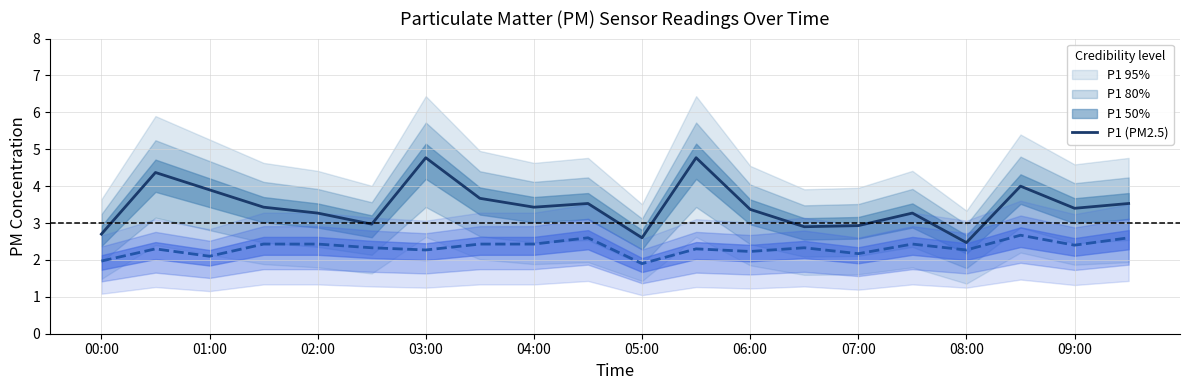

What is the minimum value shown in the chart?

1.9